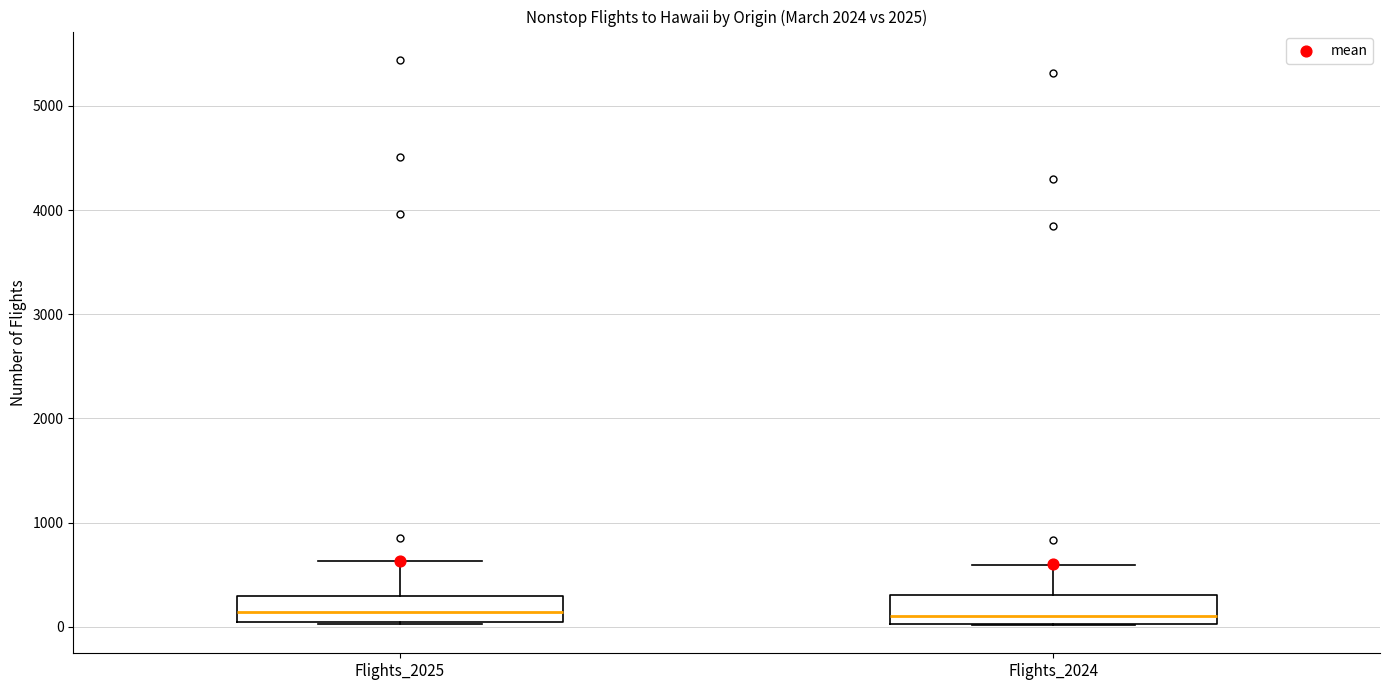

Where is the lower edge of the box for Flights_2025 on the y-axis? The values are not printed on the chart, so give them approximately, as read against the axis.

0